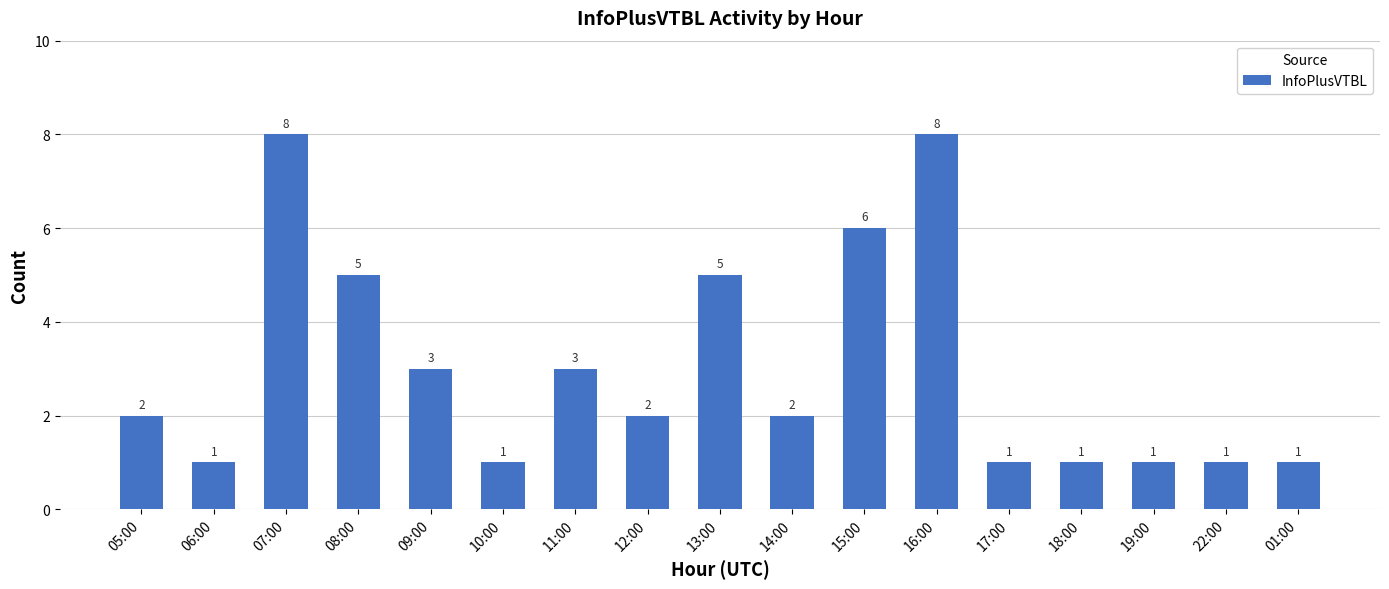

Is it true that the value at 14:00 is 3?

False